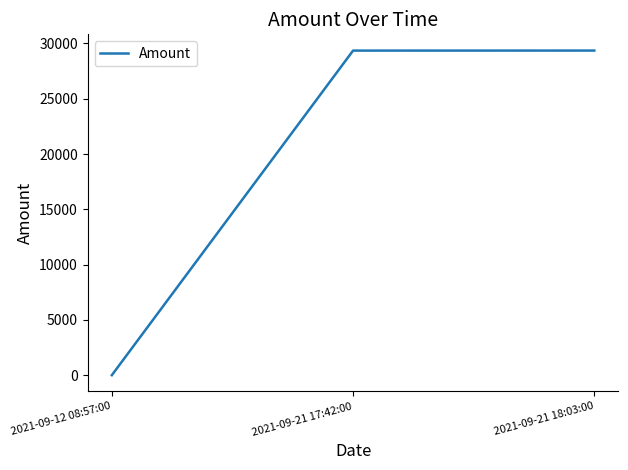

Is it true that the value at 2021-09-12 08:57:00 is 5.0?

True